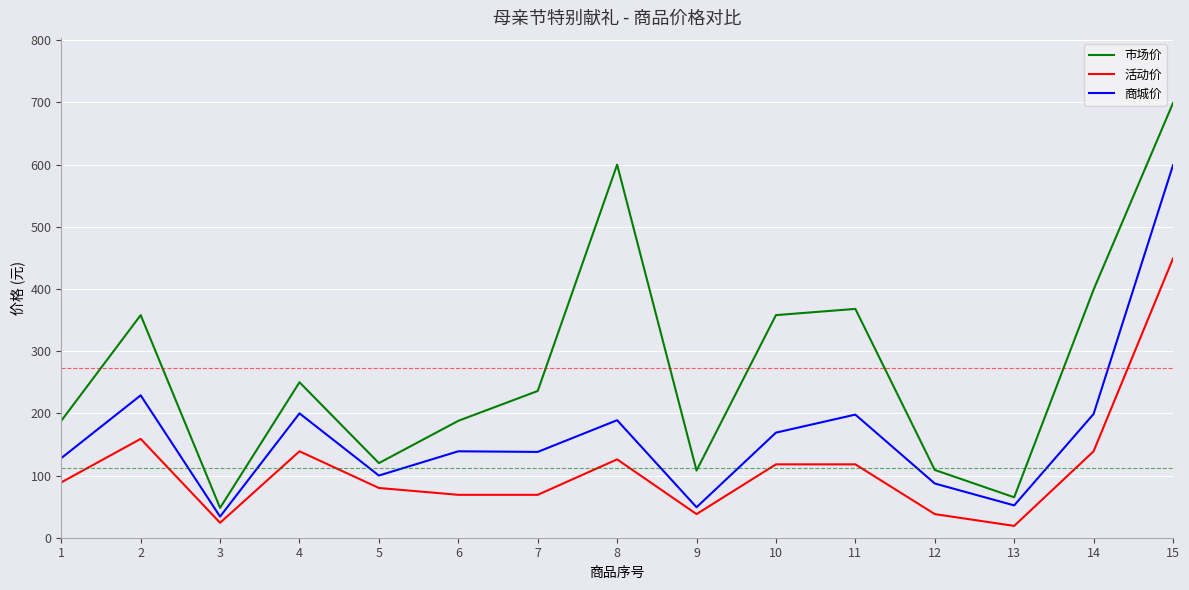

What is the difference between the highest and lowest values at 14?

260.0